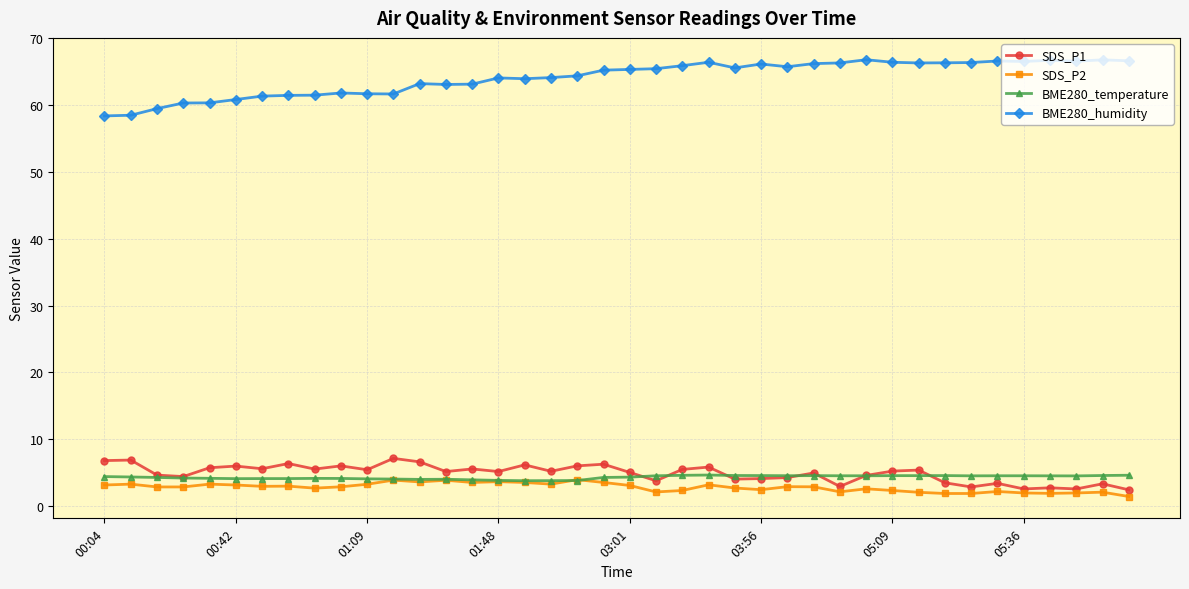

Which series has the largest total across all categories?

BME280_humidity